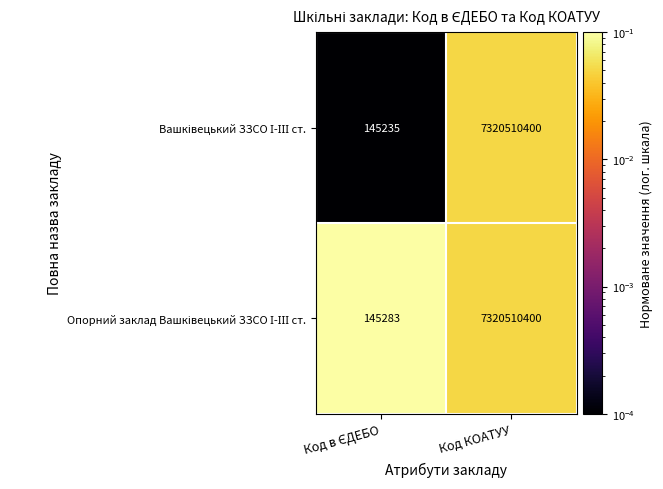

At which category is the sum across all series the highest?

Код КОАТУУ